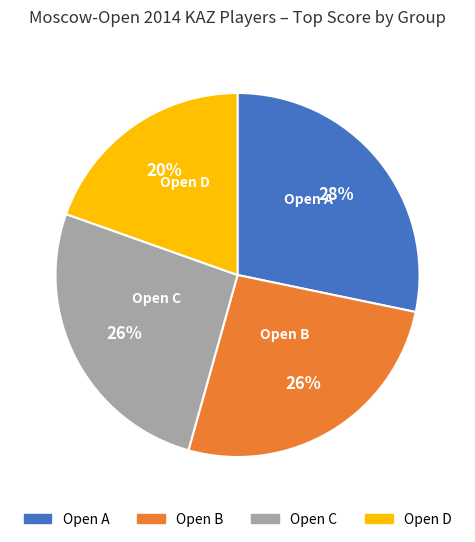

What is the ratio of the value at Open C to the value at Open D?

1.3